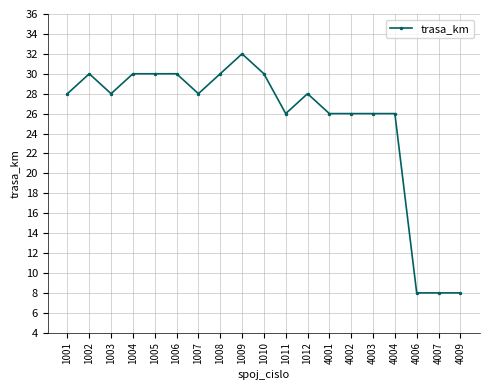

What is the minimum value shown in the chart?

8